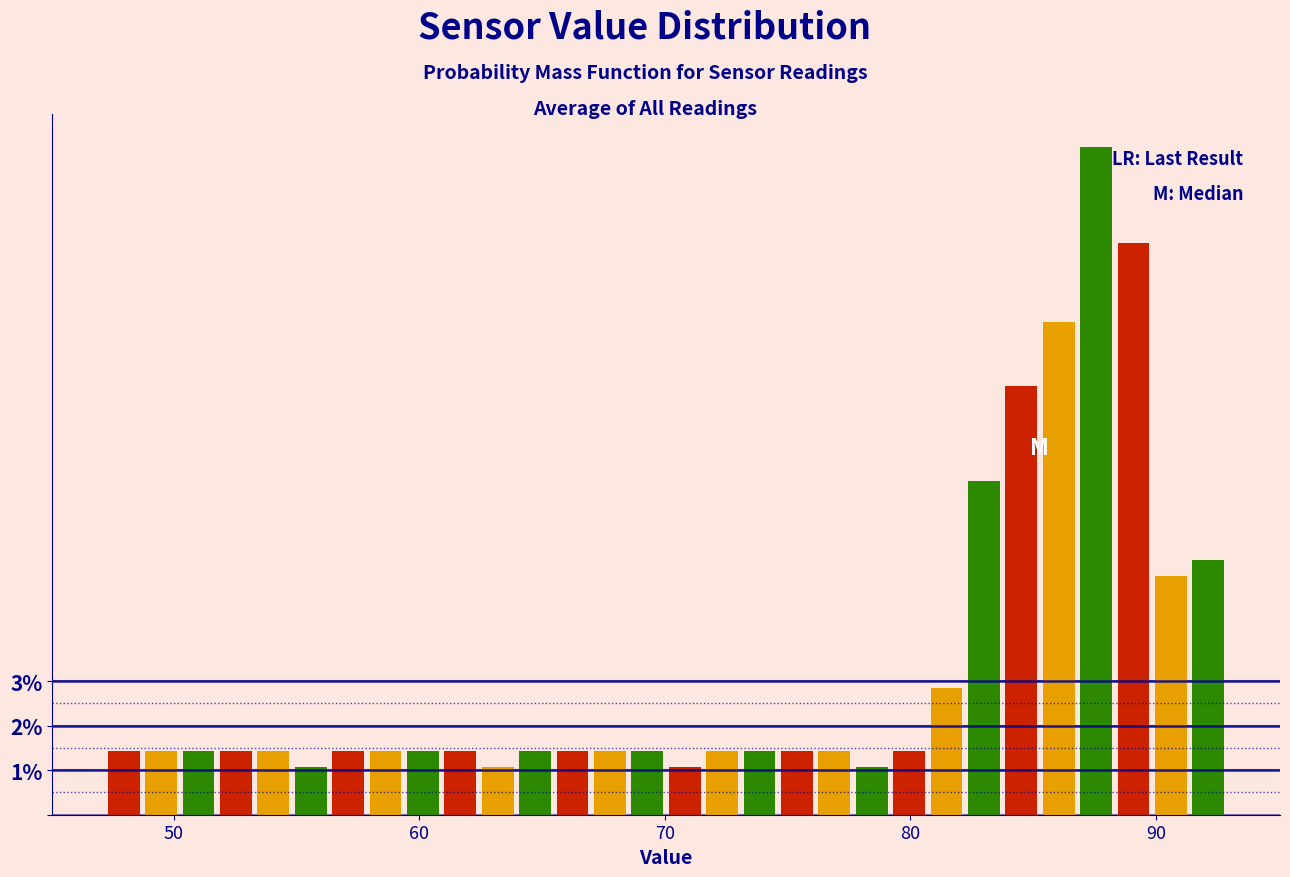

Read against the x-axis, roughly where is the centre of the tallest bar?

88